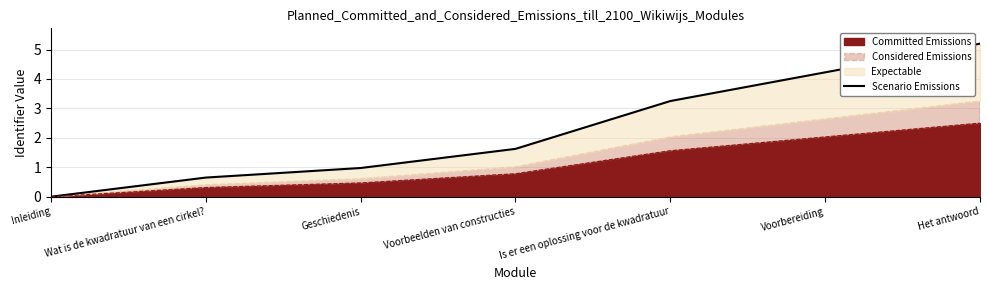

At which label is the value closest to 2?

Voorbeelden van constructies